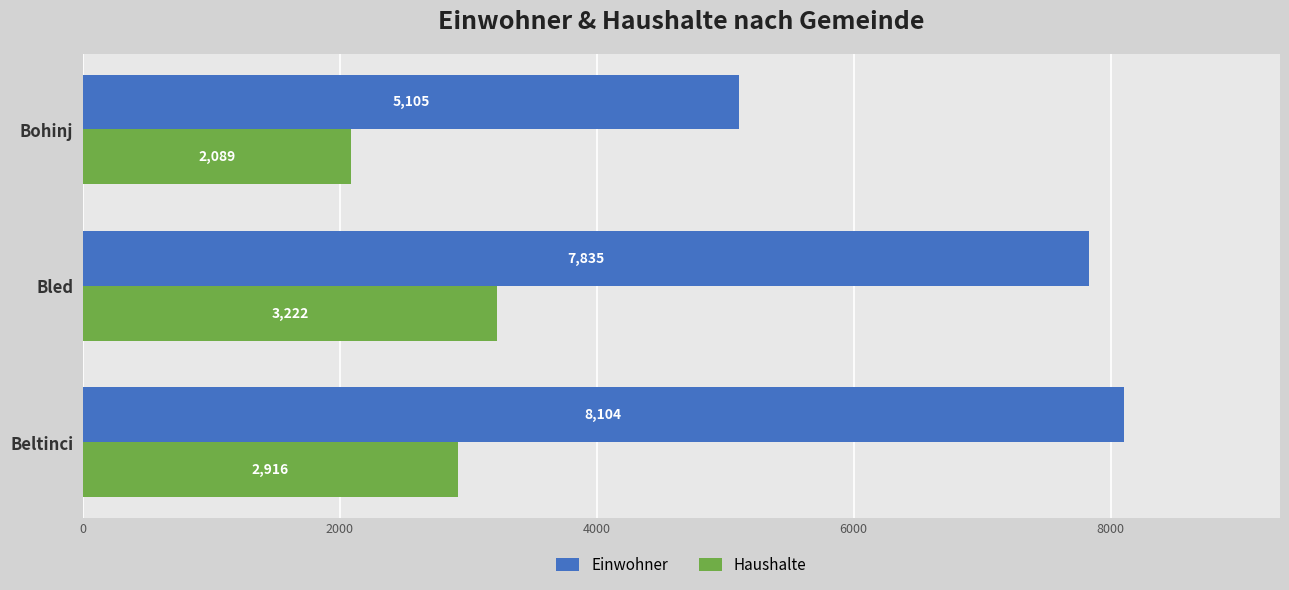

What is the average value of the Einwohner series?

7015